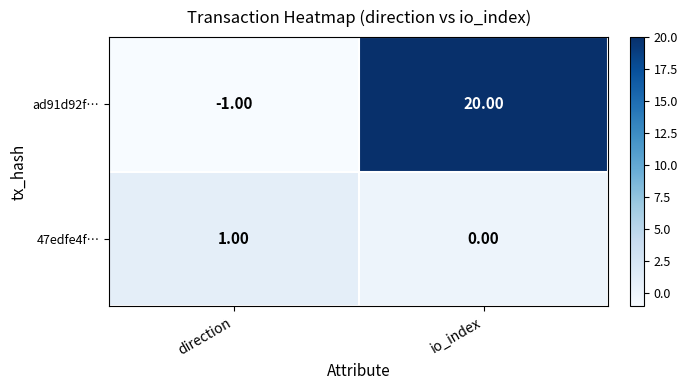

At which category is the sum across all series the highest?

io_index